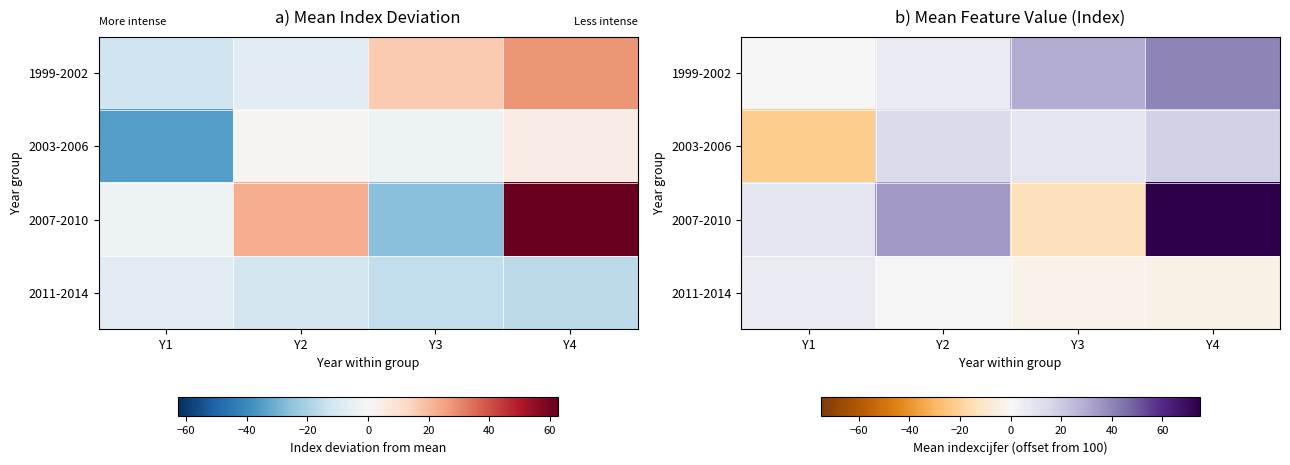

What is the greatest value displayed?

75